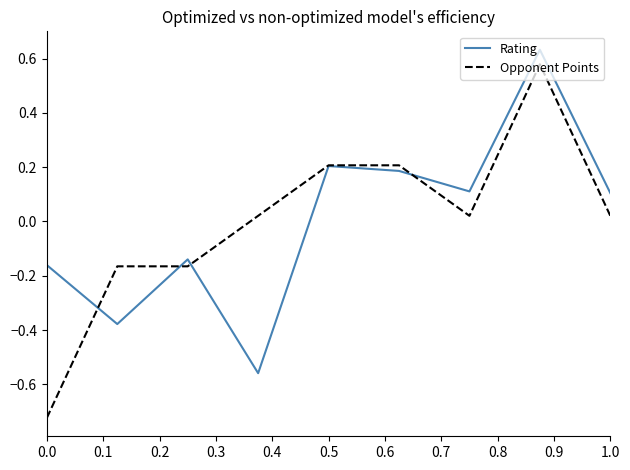

Which series has the widest spread of values?

Opponent Points